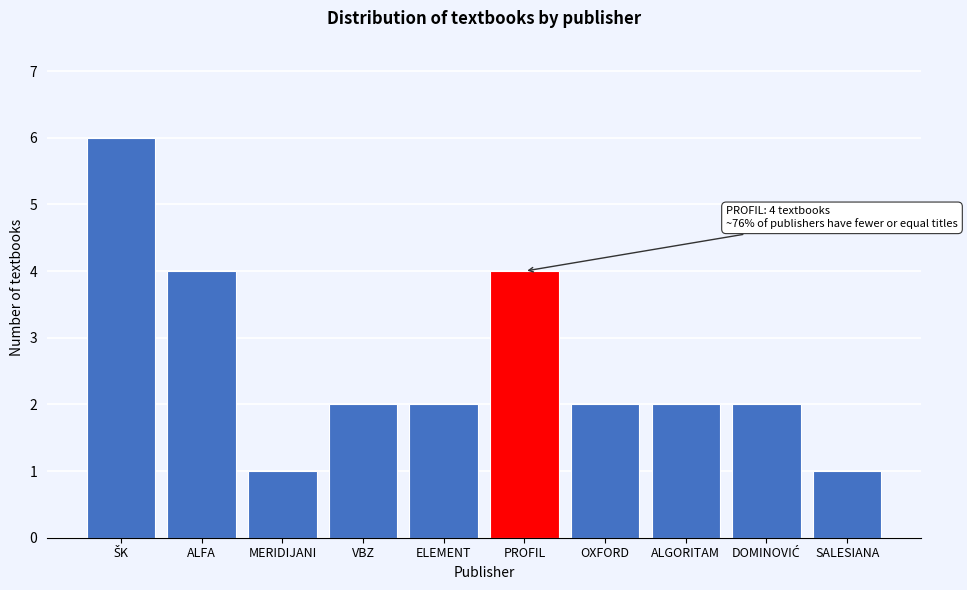

Reading right to left, what are all the values shown in this chart?

1	2	2	2	4	2	2	1	4	6